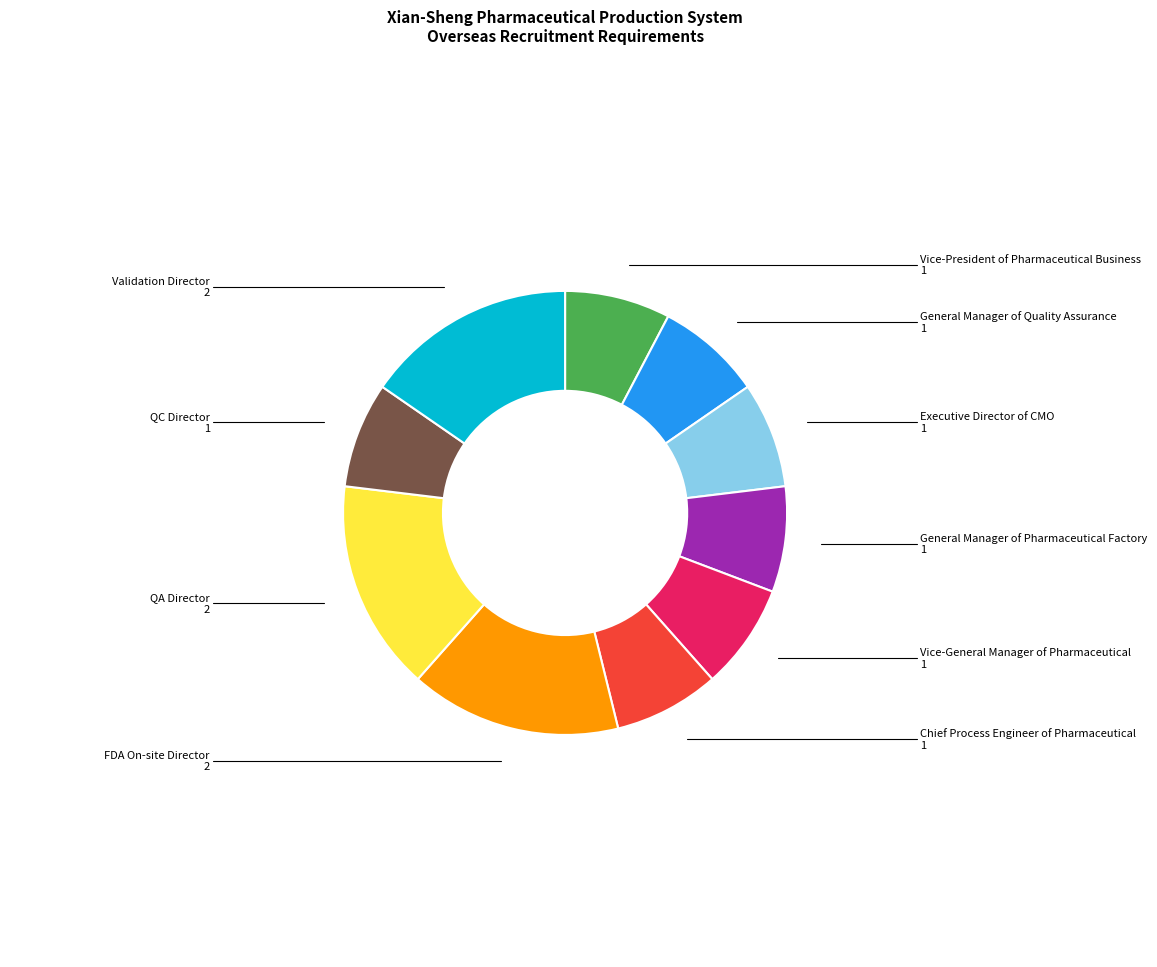

Is the sum of Chief Process Engineer of Pharmaceutical and Vice-President of Pharmaceutical Business greater than half?

No